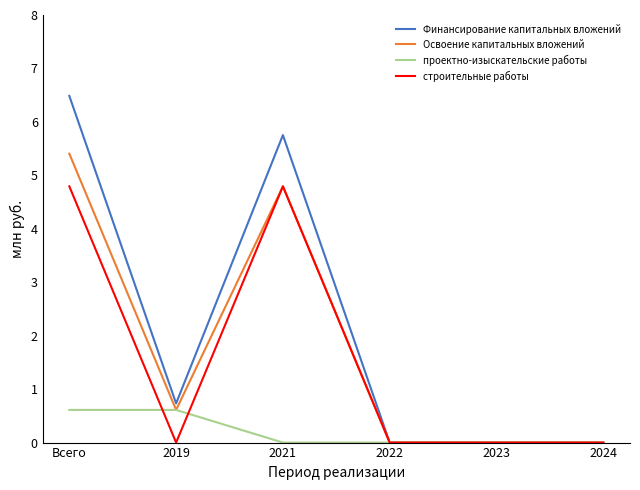

At how many categories does at least one series exceed 2?

2